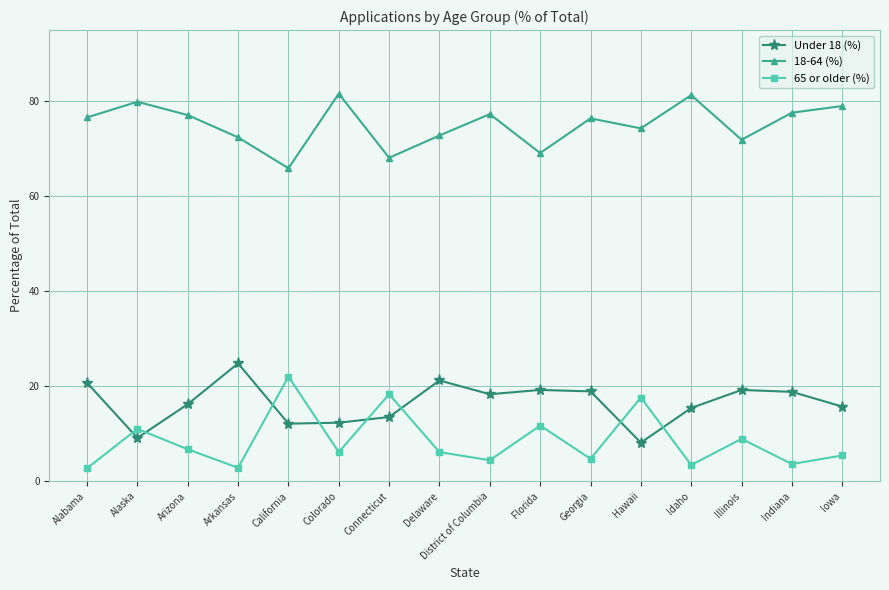

What value does the 18-64 (%) series have at Iowa?

79.0